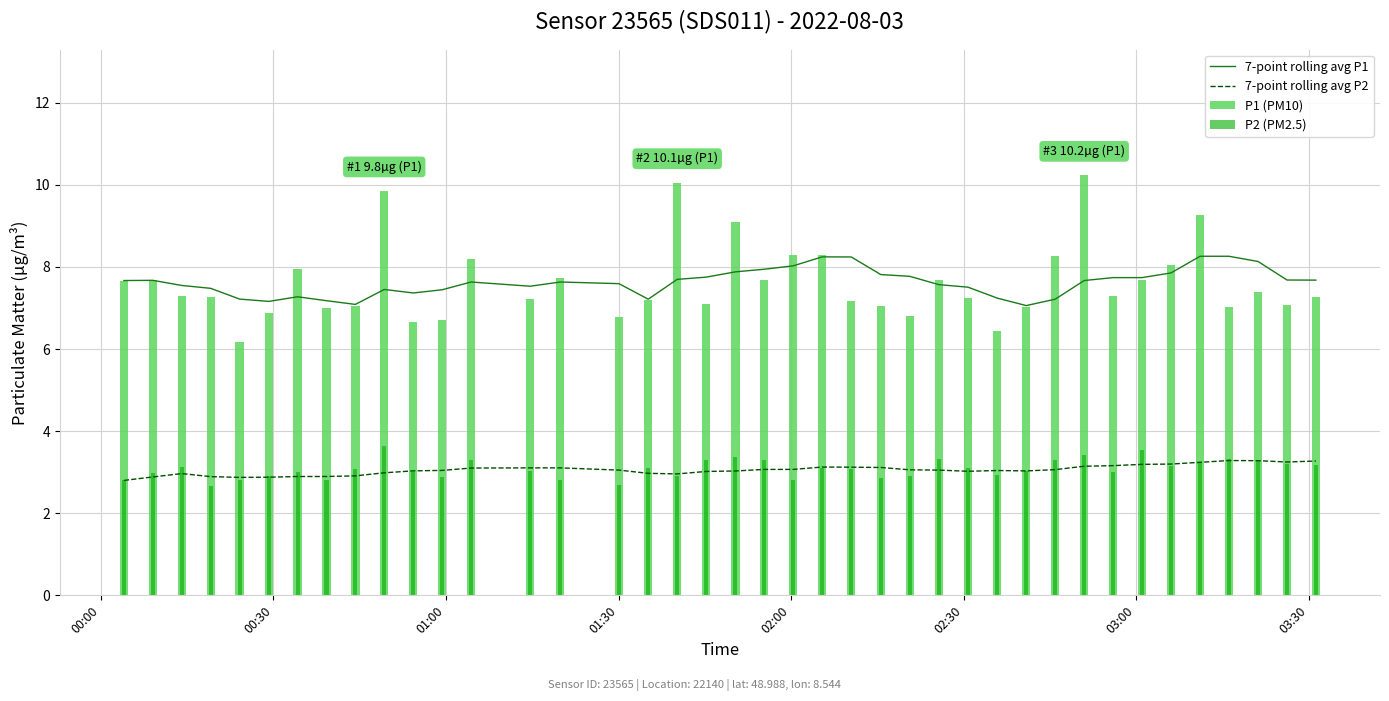

What is the maximum value for 7-point rolling avg P1?

8.3